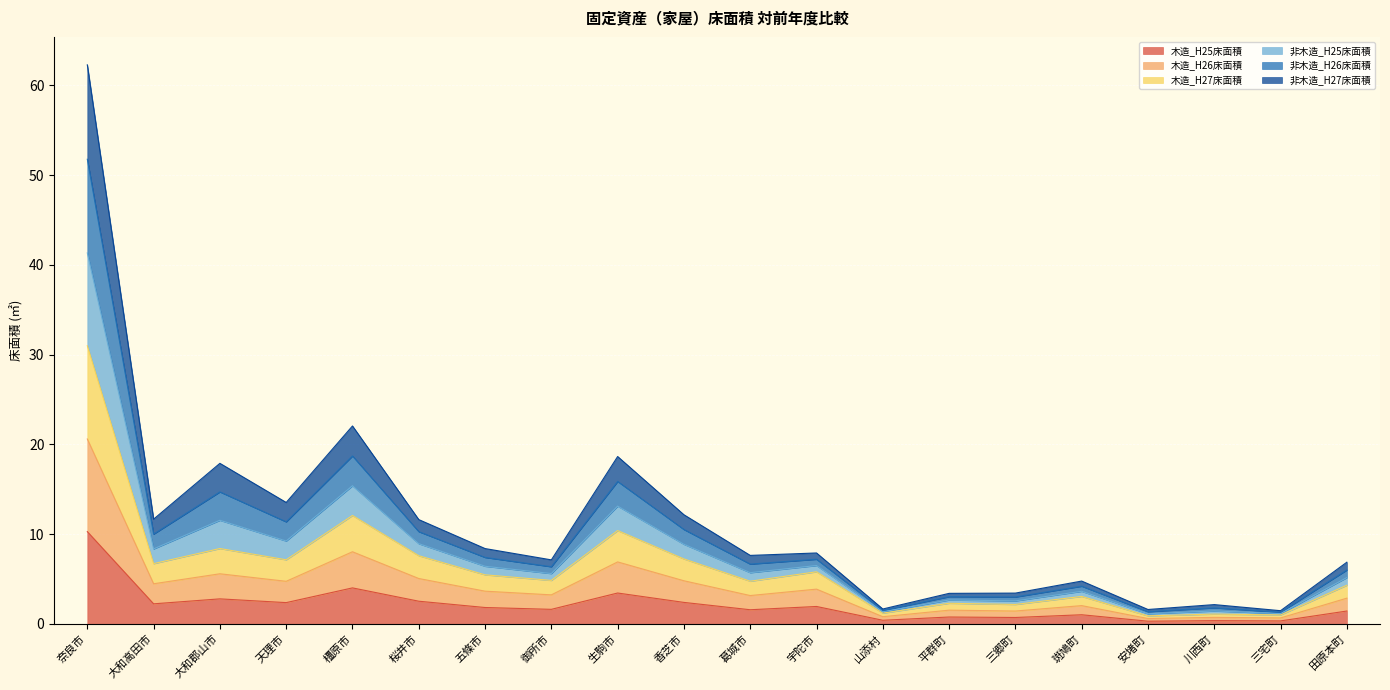

What is the total value across all series at 大和高田市?

11.7